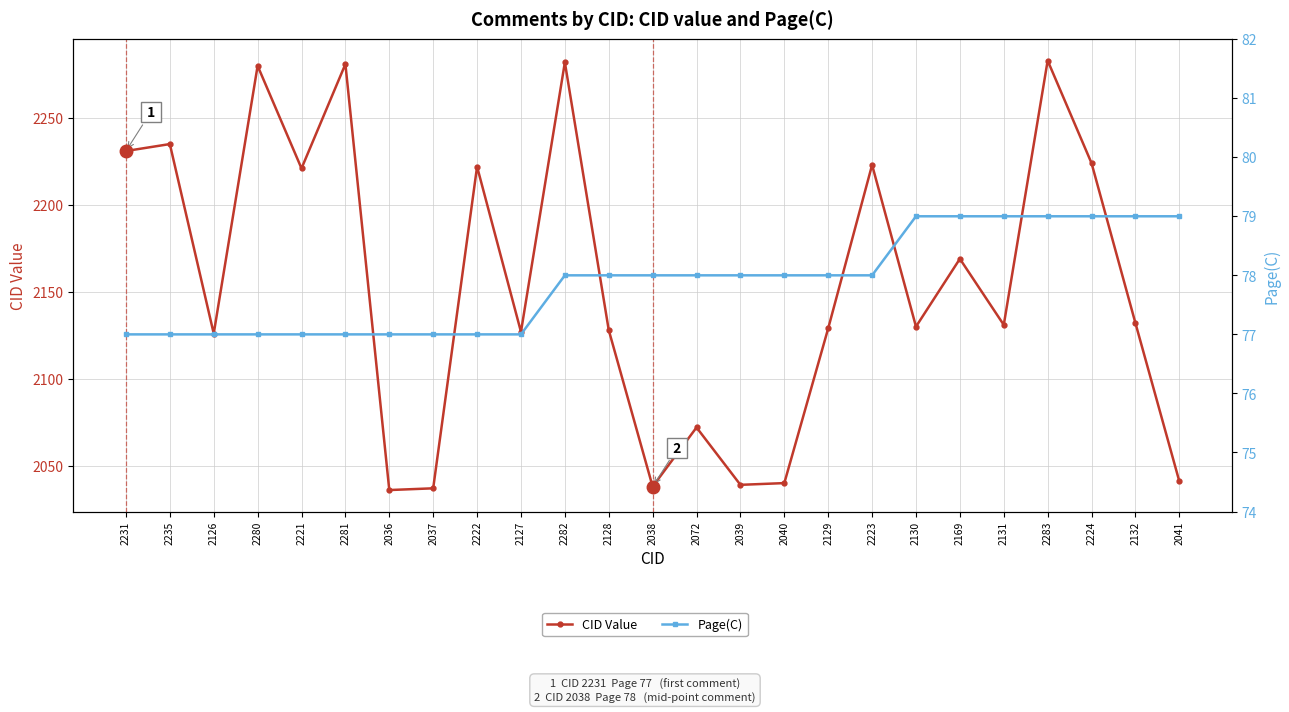

What is the sum of all CID Value values?

53857